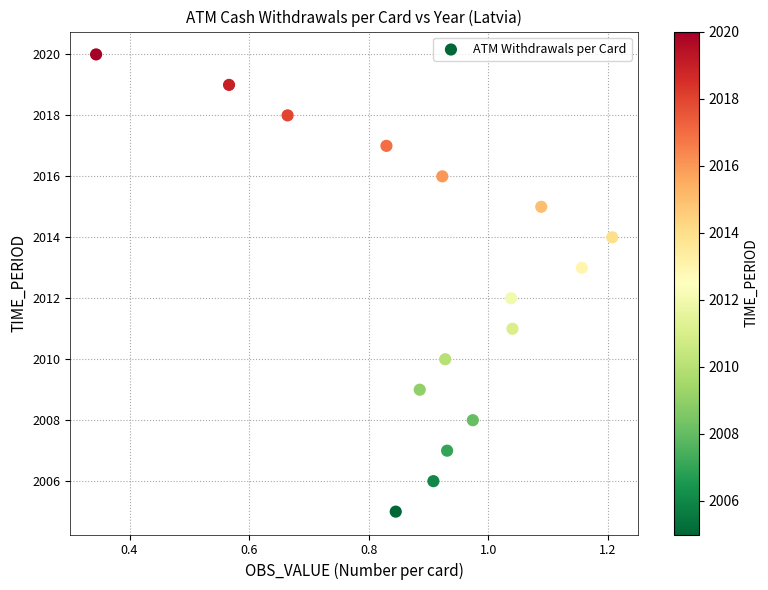

What is the range of Y values (max minus min)?

15